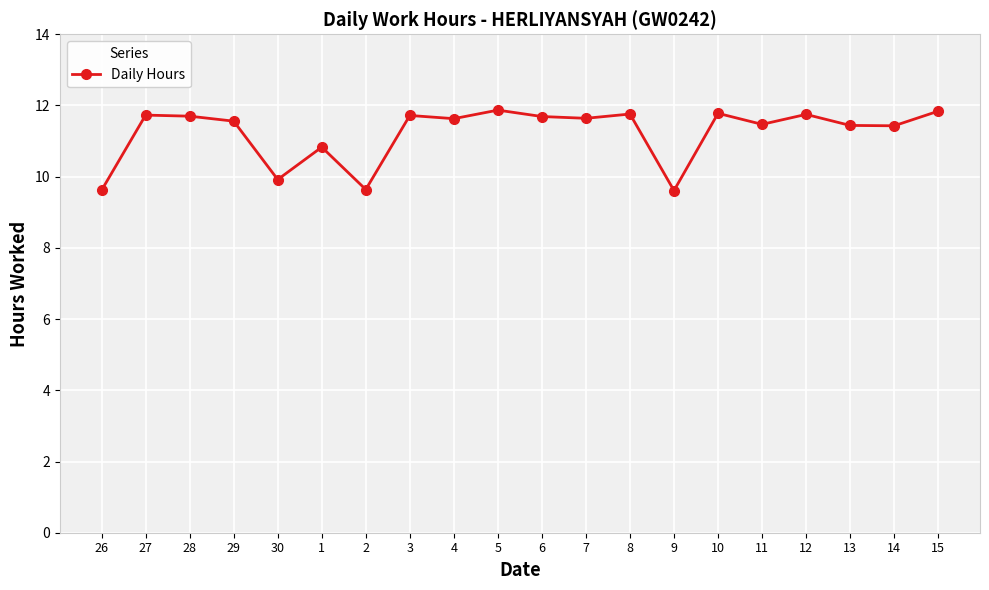

True or false: there are more than 2 points higher than both neighbors.

True